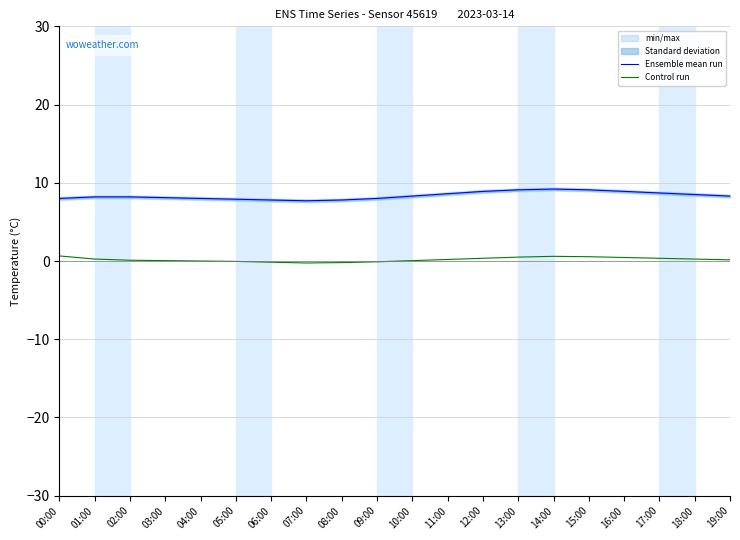

In Control run, how many points are higher than both neighbors (excluding endpoints)?

1